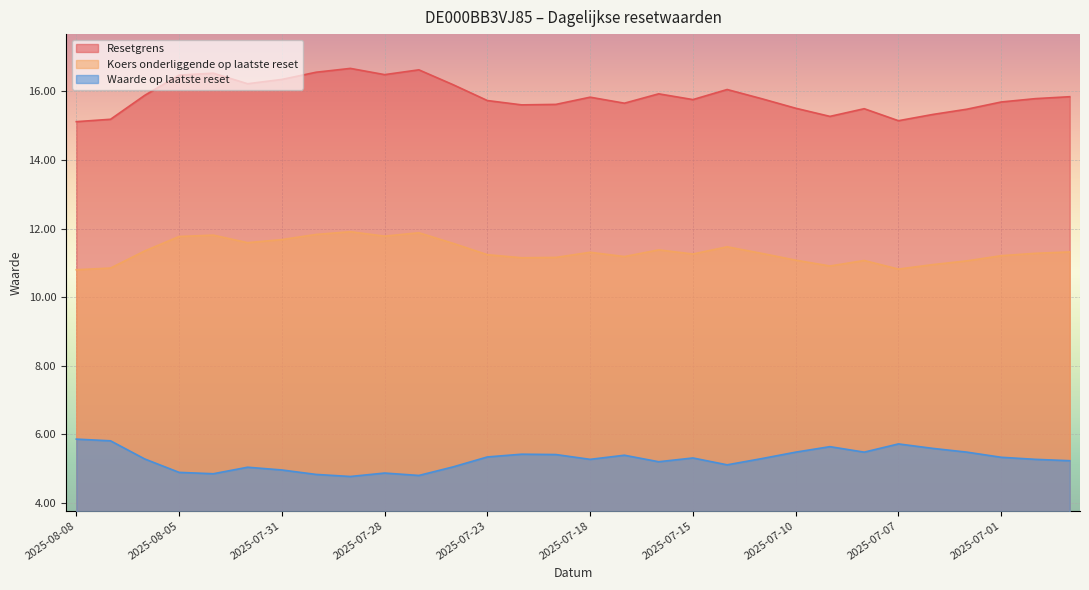

What are all the series names shown in the legend?

Resetgrens, Koers onderliggende op laatste reset, Waarde op laatste reset